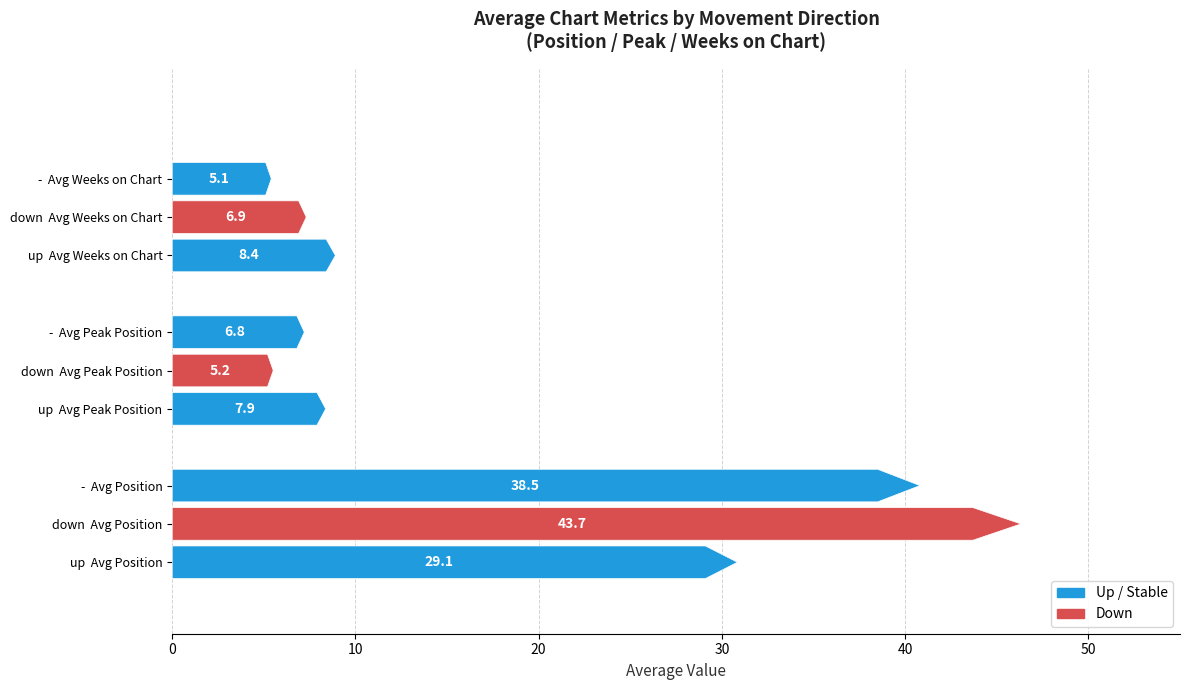

Which series changed the most between up and -?

avg_position